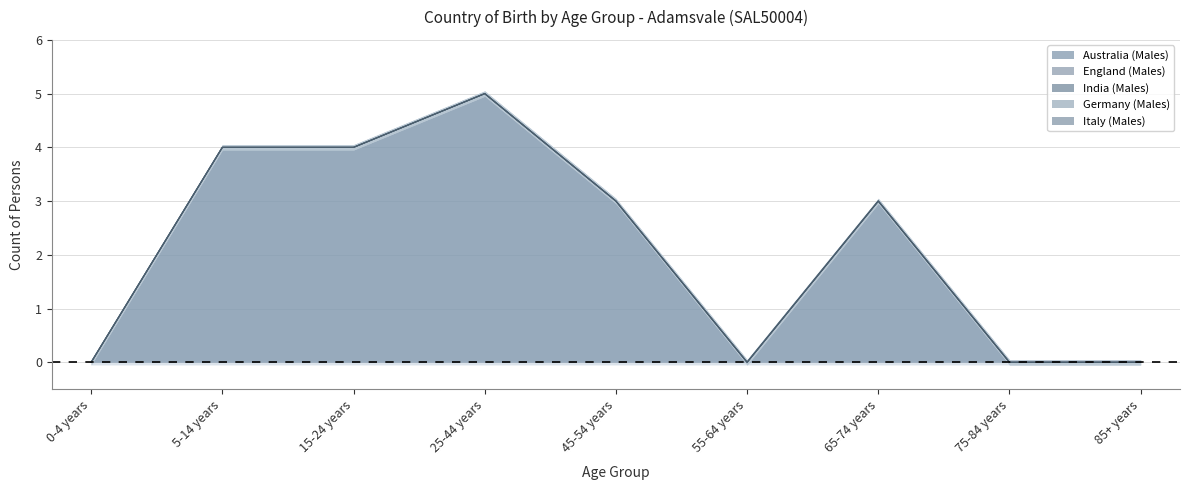

Rank the categories by Italy (Males) value from lowest to highest.

0-4 years, 5-14 years, 15-24 years, 25-44 years, 45-54 years, 55-64 years, 65-74 years, 75-84 years, 85+ years